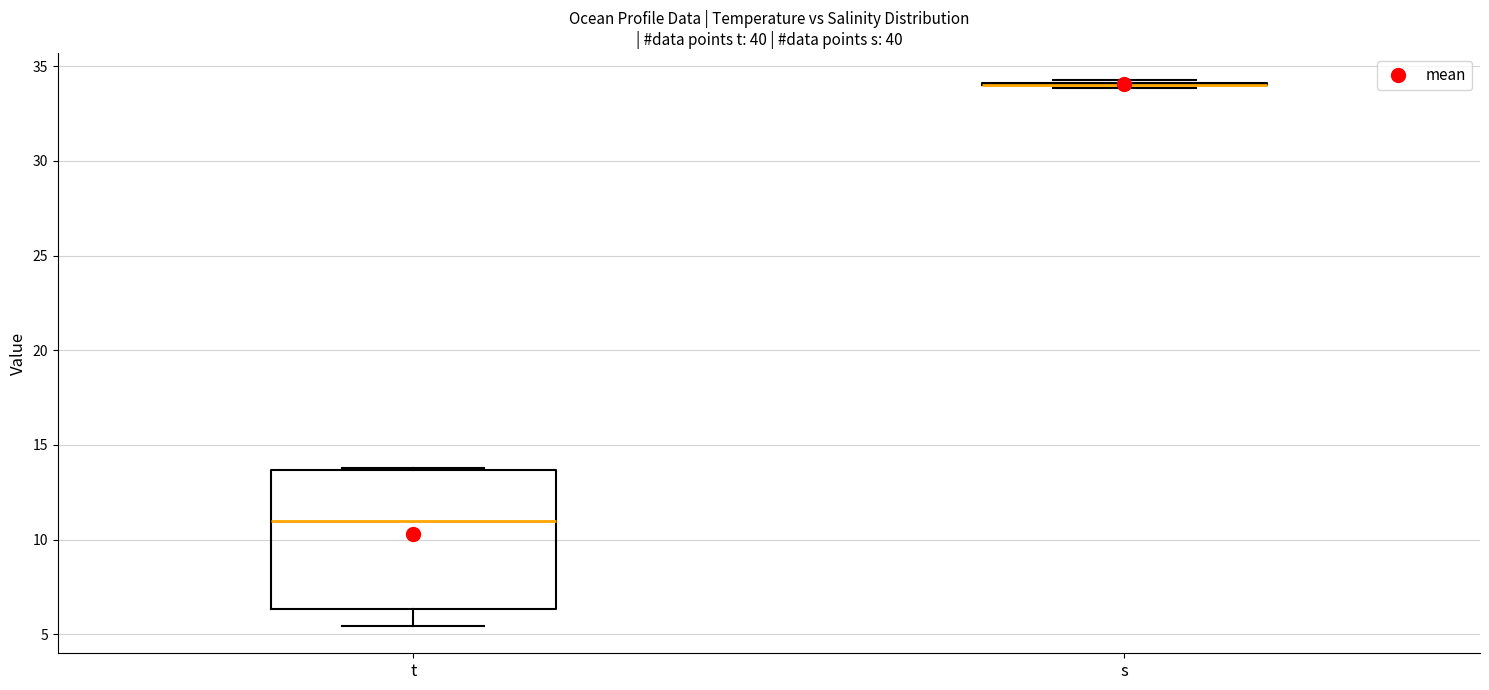

Reading left to right, transcribe this box plot: for each box, give where its median line is, the range the box spans, and where its two whiskers end, as read against the y-axis. The values are not printed on the chart, so give them approximately, as read against the axis.

t: median 11.0, box 6.5 to 13.5, whiskers 5.5 to 14.0
s: box collapsed to a line at 34.0, whiskers 34.0 to 34.0